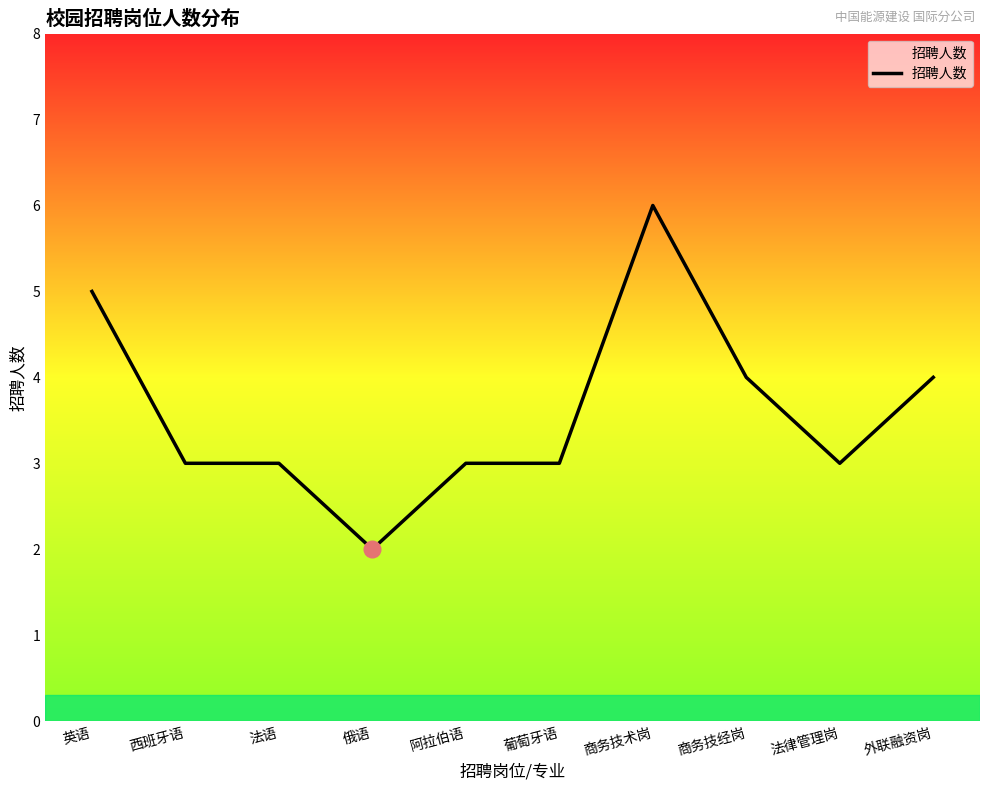

What is the sum of all values?

36